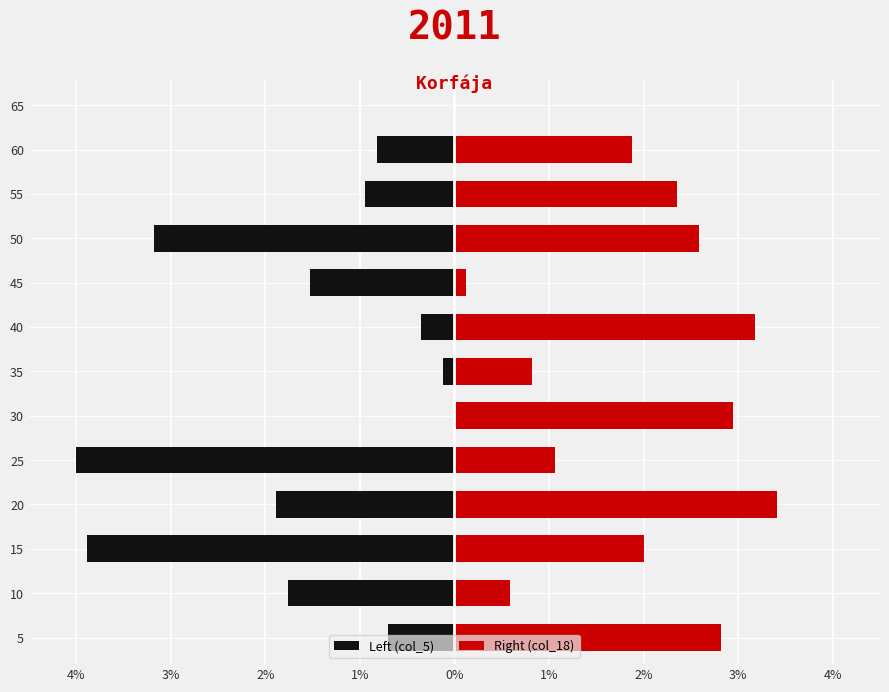

What value does the Right (col_18) series have at 10?

0.6